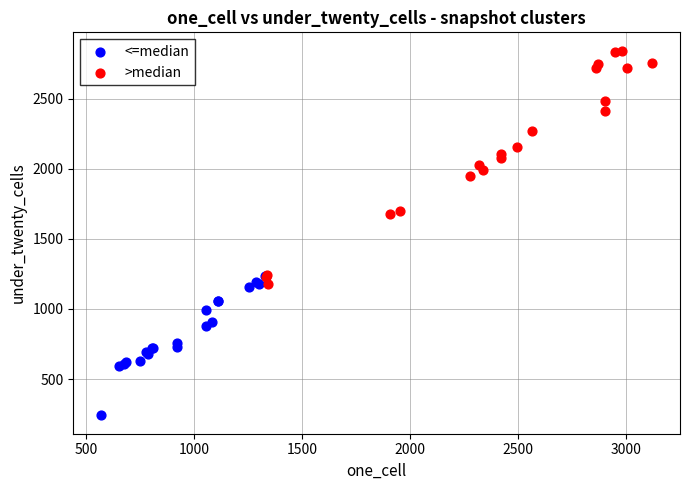

What are all the series names shown in the legend?

<=median, >median